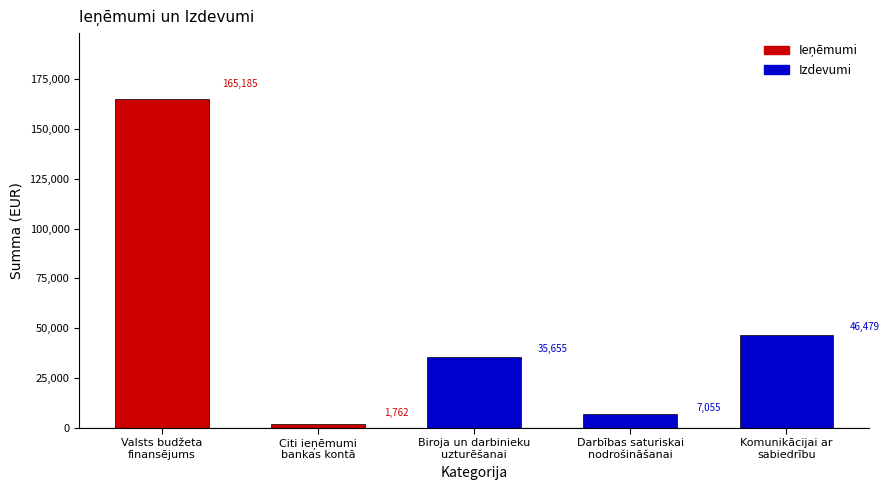

The chart shows a value of 27016 at Komunikācijai ar
sabiedrību. True or false?

False